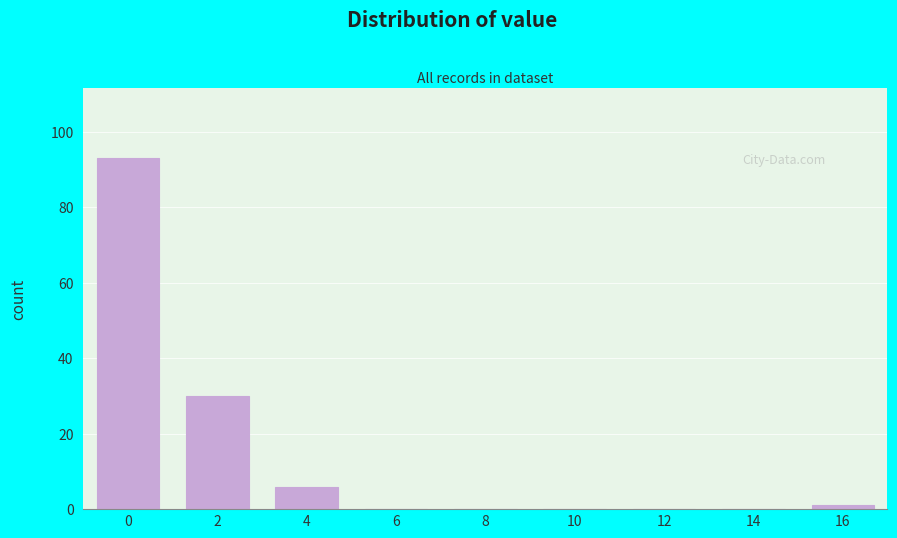

Reading left to right, what are all the values shown in this chart?

0=93	2=30	4=6	6=0	8=0	10=0	12=0	14=0	16=1